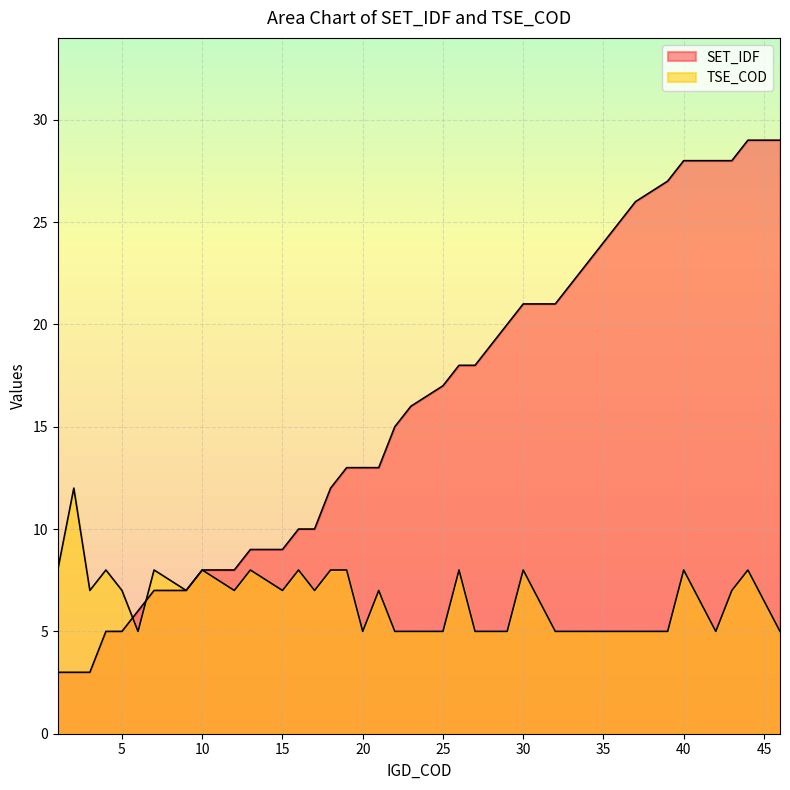

Which series changed the most between 1 and 22?

SET_IDF